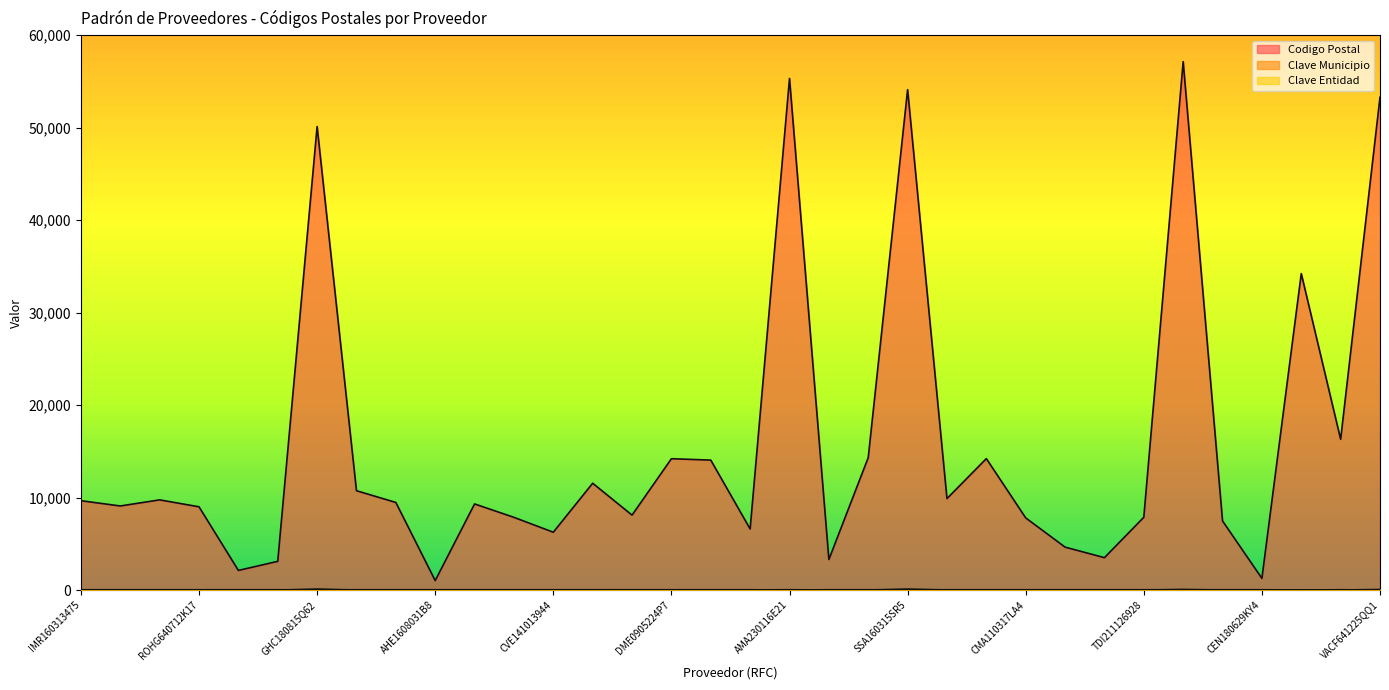

The Codigo Postal series shows 13442 at IMR160313475. True or false?

False